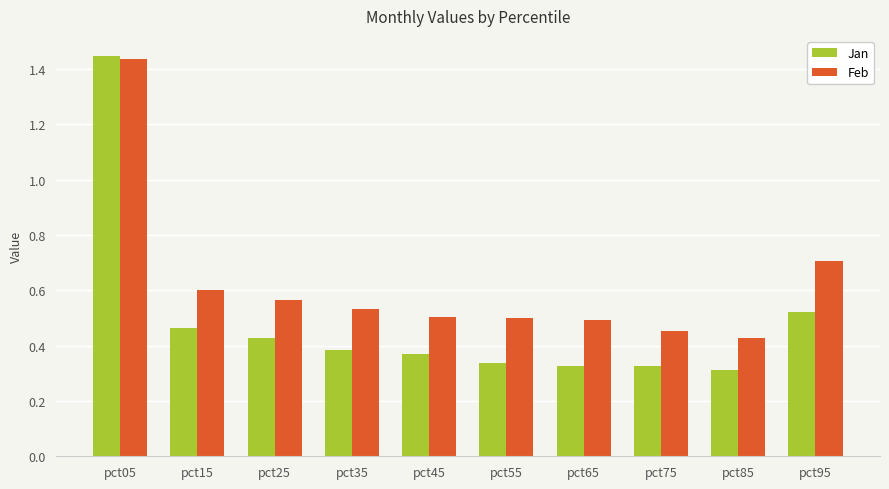

Which series has the largest range (max minus min)?

Jan